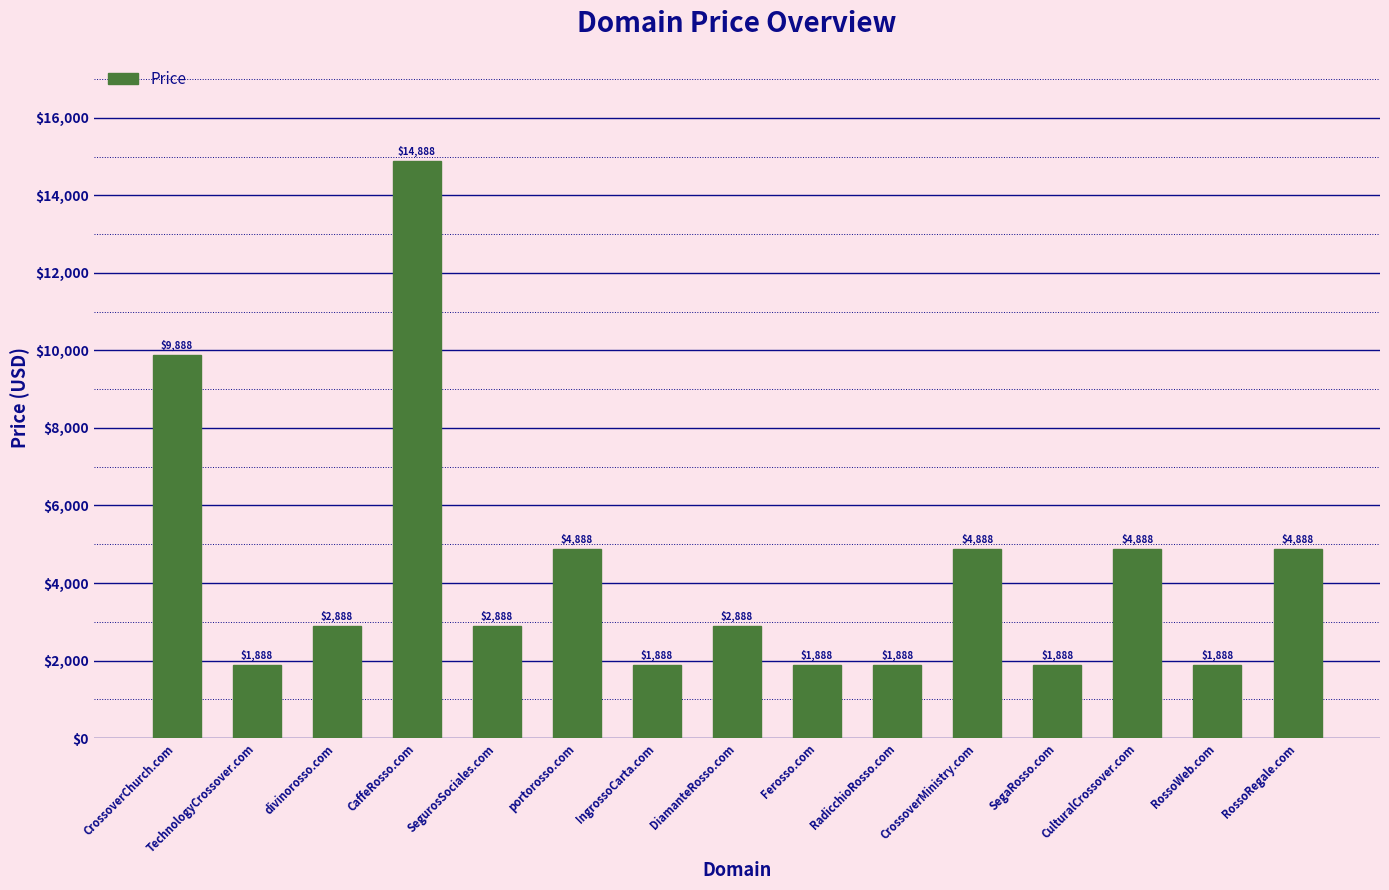

What is the difference between the values at portorosso.com and DiamanteRosso.com?

2000